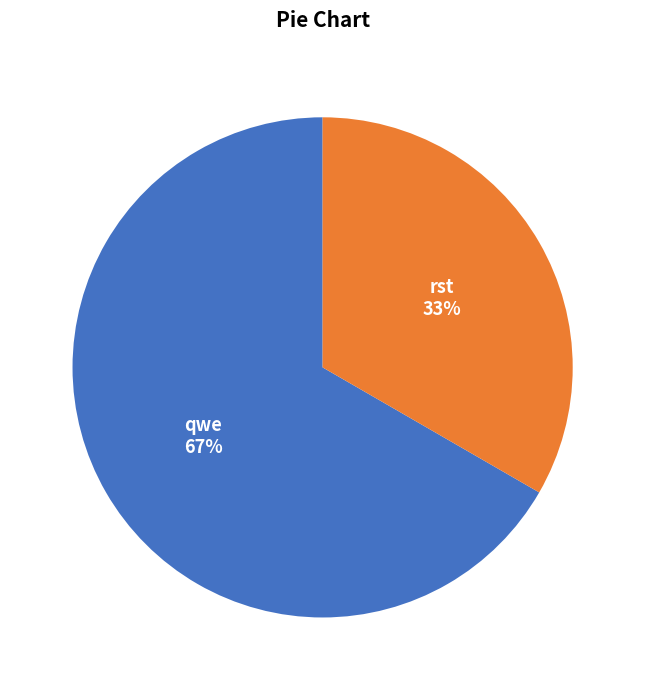

Does qwe account for over 50% of the chart?

Yes